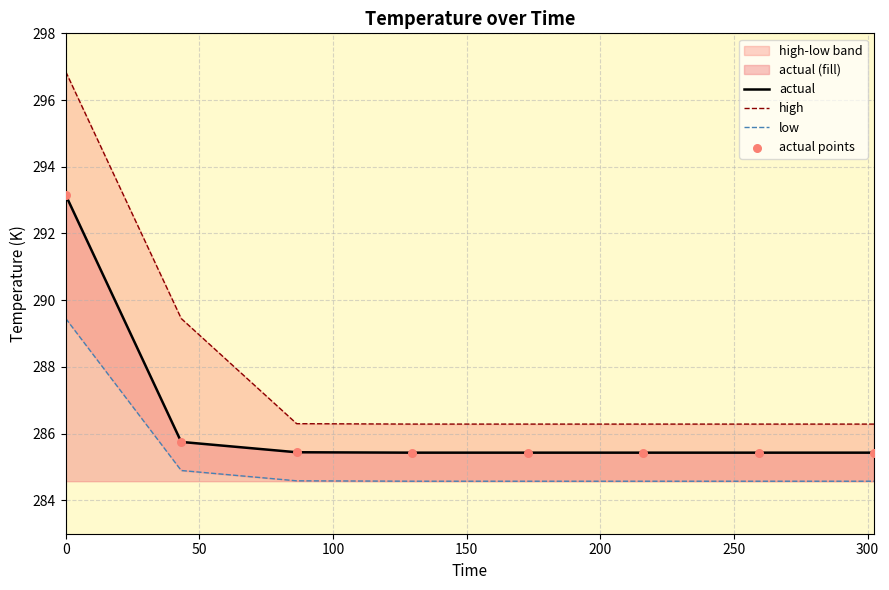

Which series reaches the maximum Y coordinate?

high